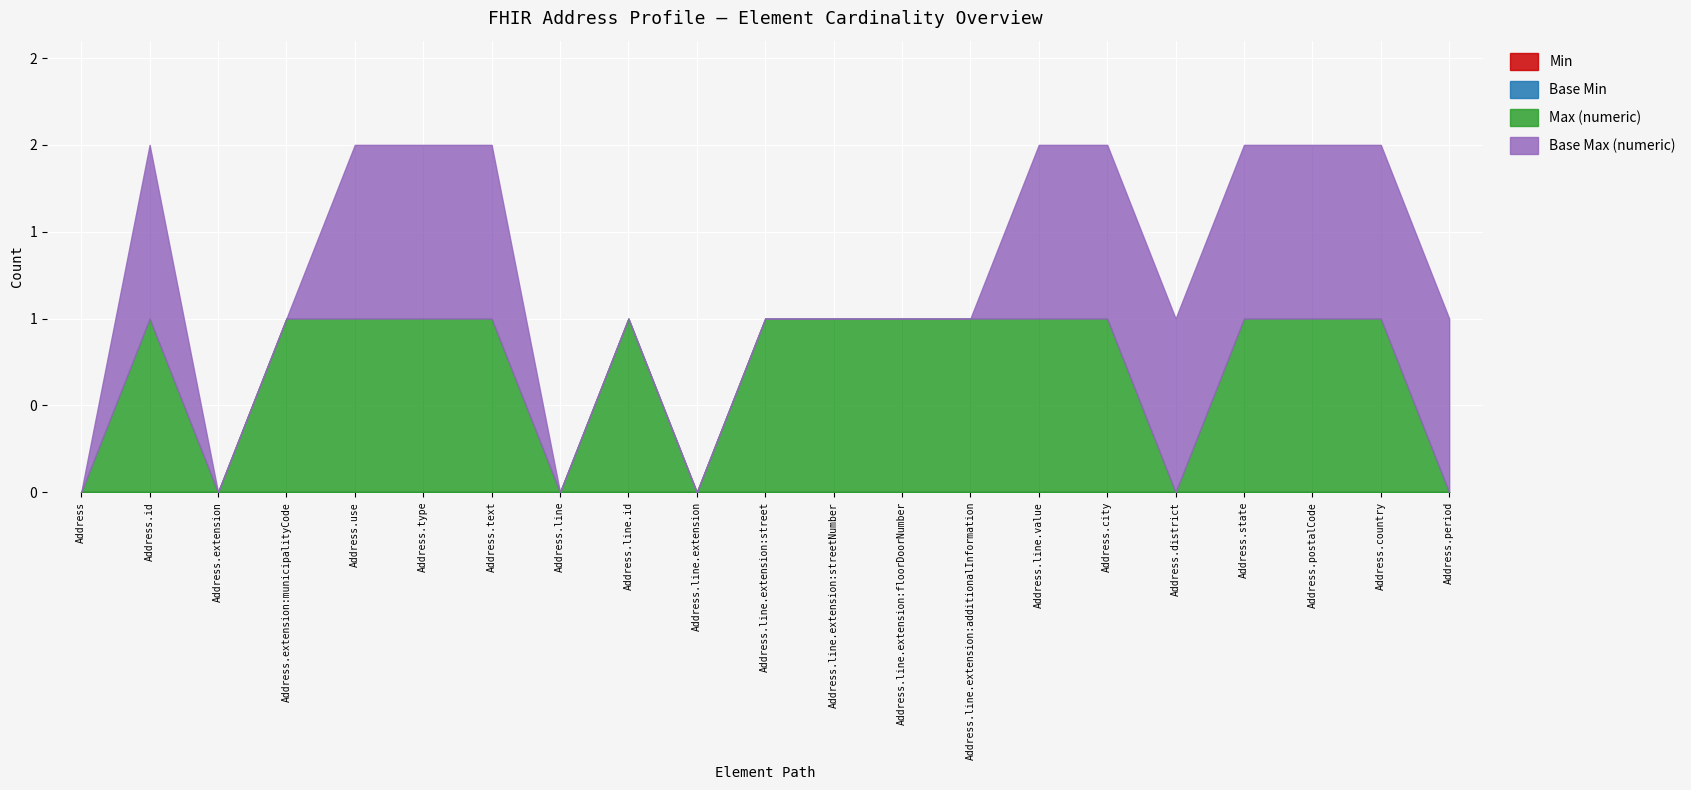

True or false: Max (numeric) and Min intersect in this chart.

False